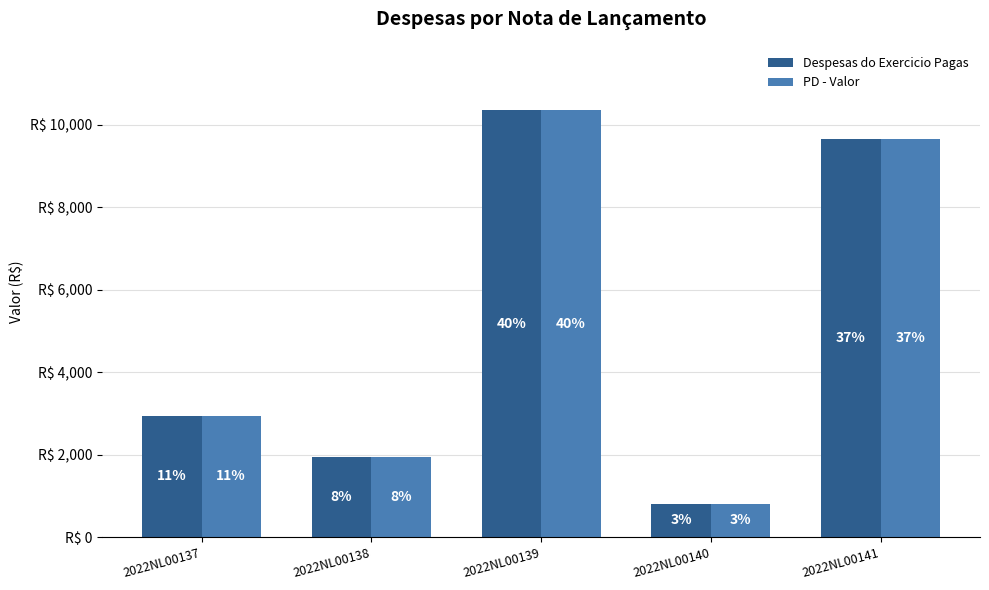

At which category is the sum across all series the highest?

2022NL00139